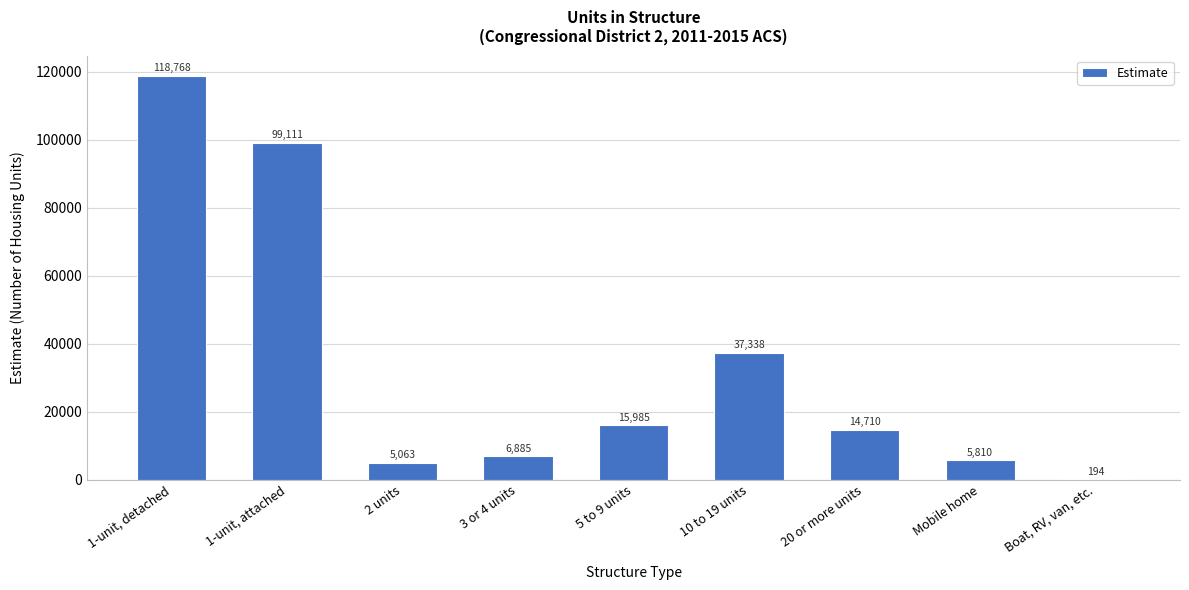

Which category has the highest value across all series?

1-unit, detached